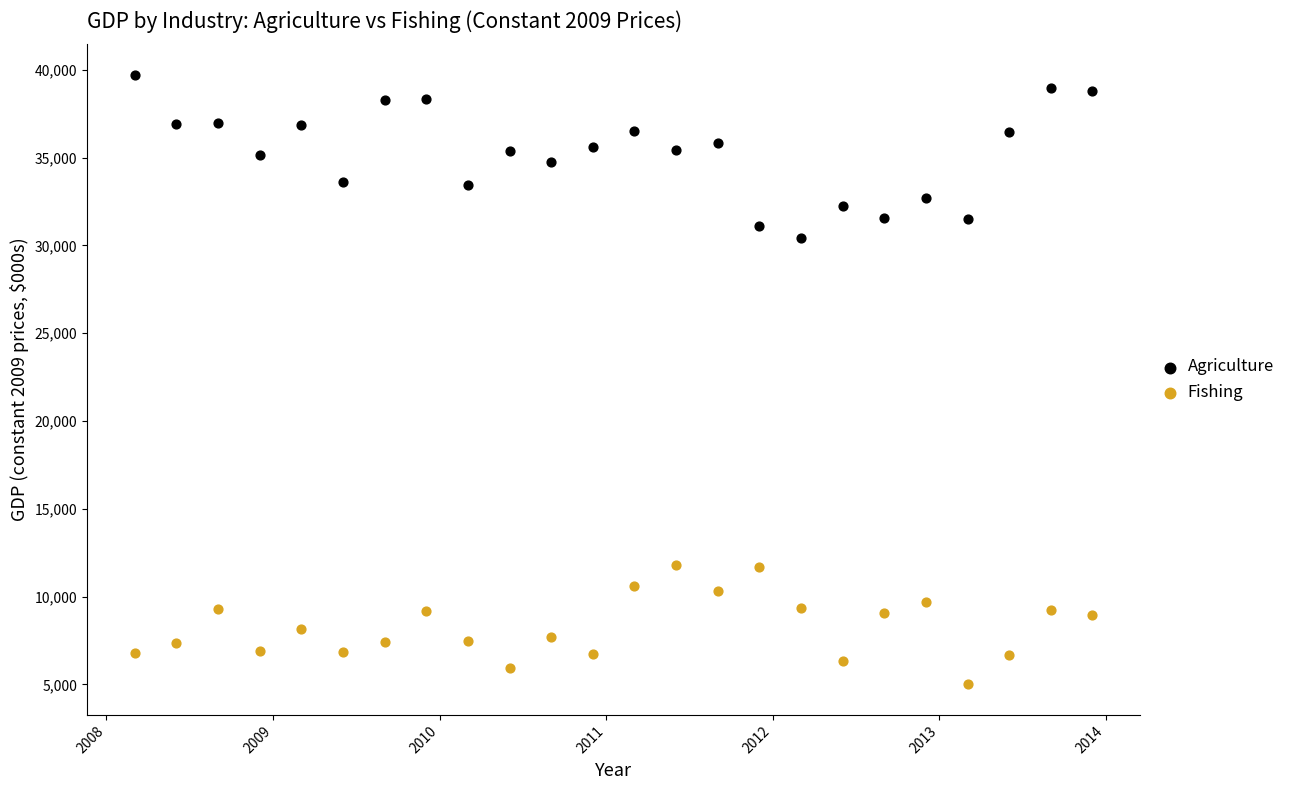

Which series reaches the maximum Y coordinate?

Agriculture